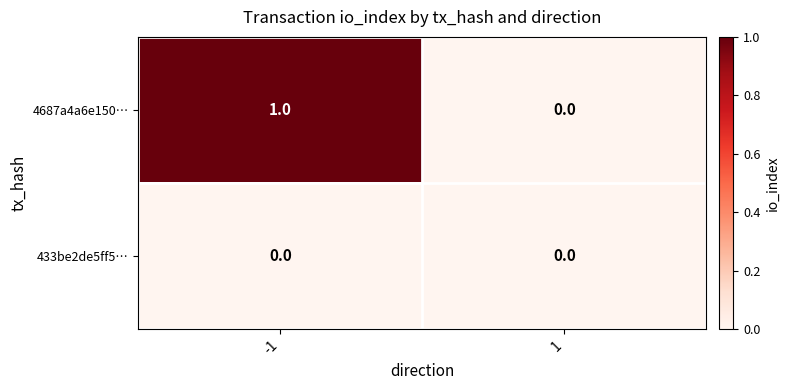

Is it true that 4687a4a6e150… equals 0 at 1?

True